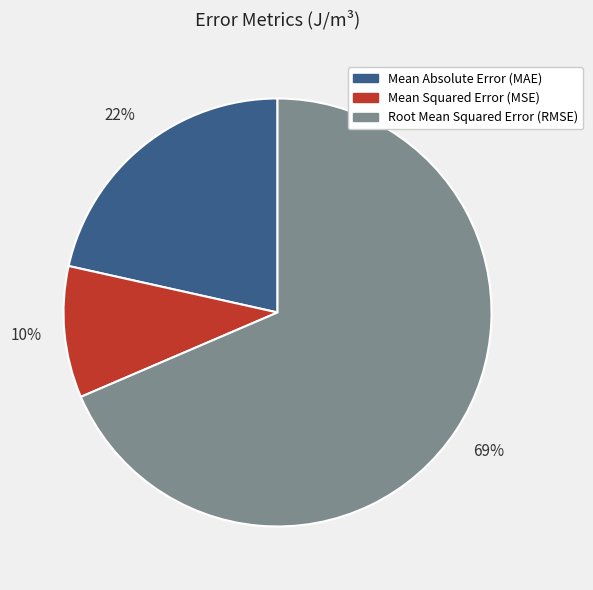

To the nearest percent, what percentage of the pie is Mean Squared Error (MSE)?

10%